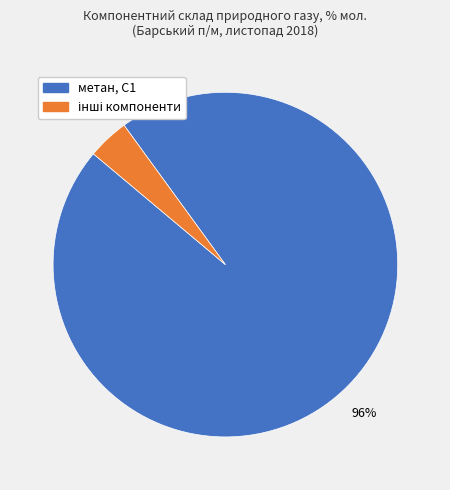

To the nearest percent, what is the difference between the largest and smallest slice percentages?

92%